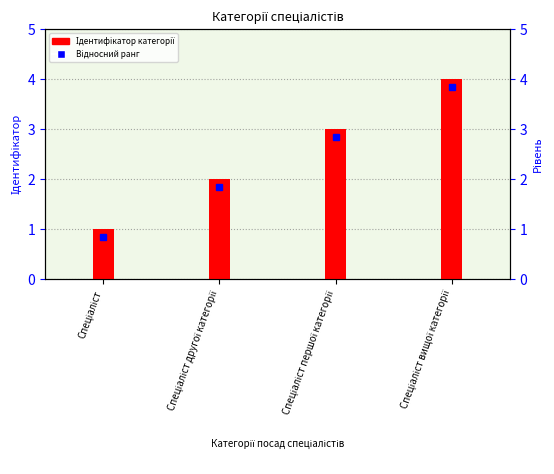

Reading right to left, transcribe all the data shown in this chart.

Спеціаліст вищої категорії=4	Спеціаліст першої категорії=3	Спеціаліст другої категорії=2	Спеціаліст=1